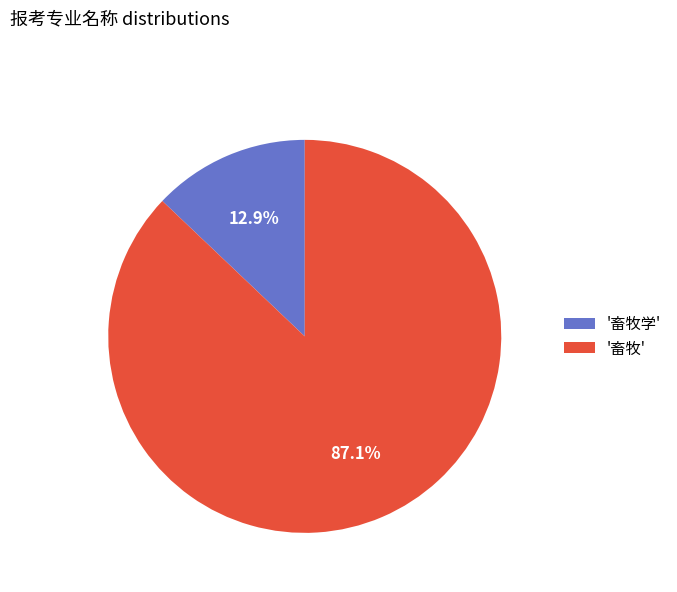

Which category accounts for the majority?

'畜牧'